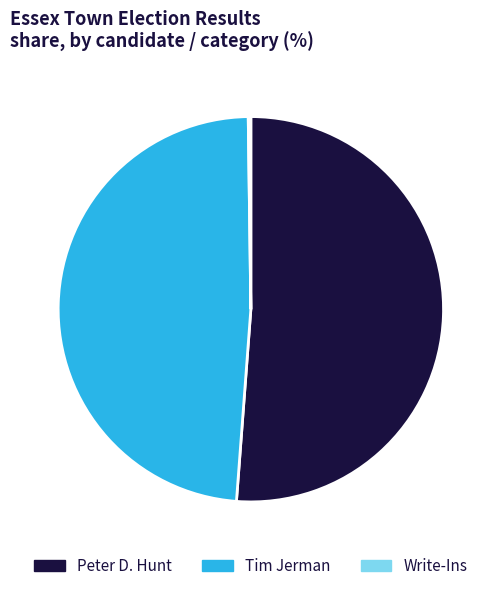

Is there a majority slice in this chart?

Yes